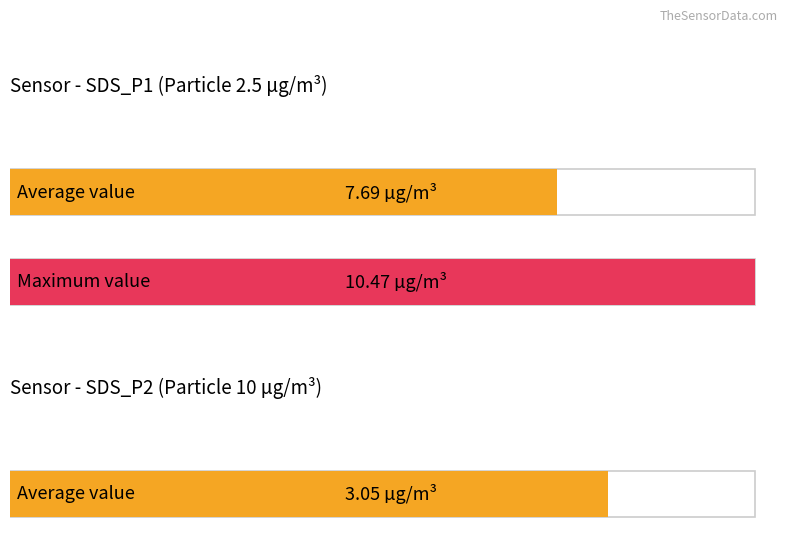

Which series has the largest total across all categories?

SDS_P1